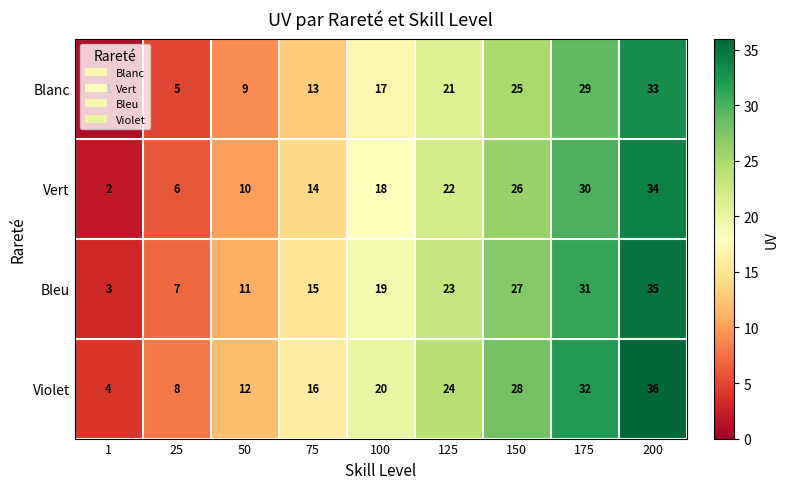

At which category does the chart reach its peak across all series?

200